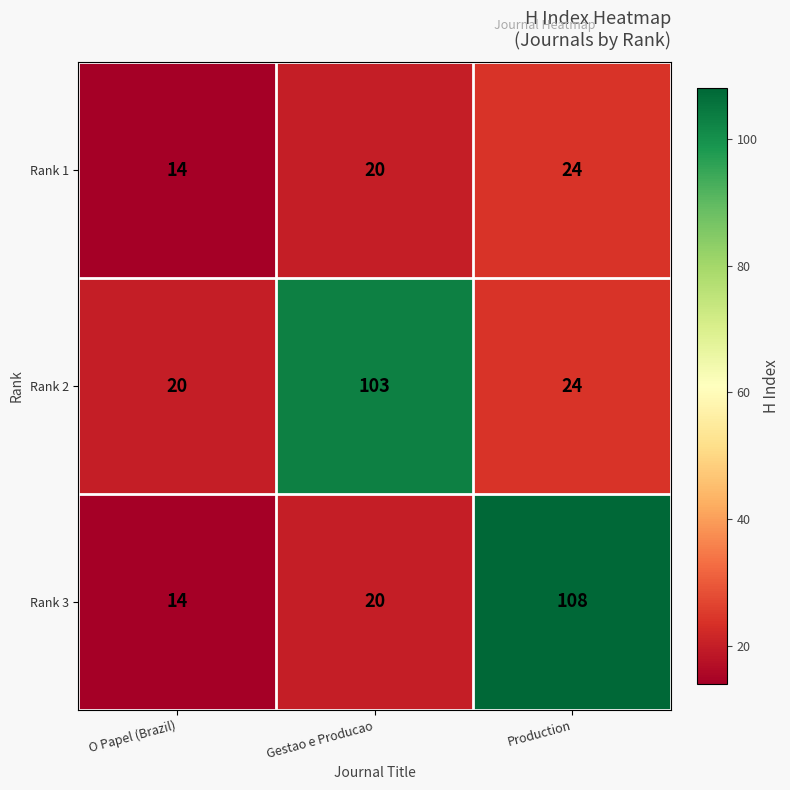

How many data points does each series have?

3